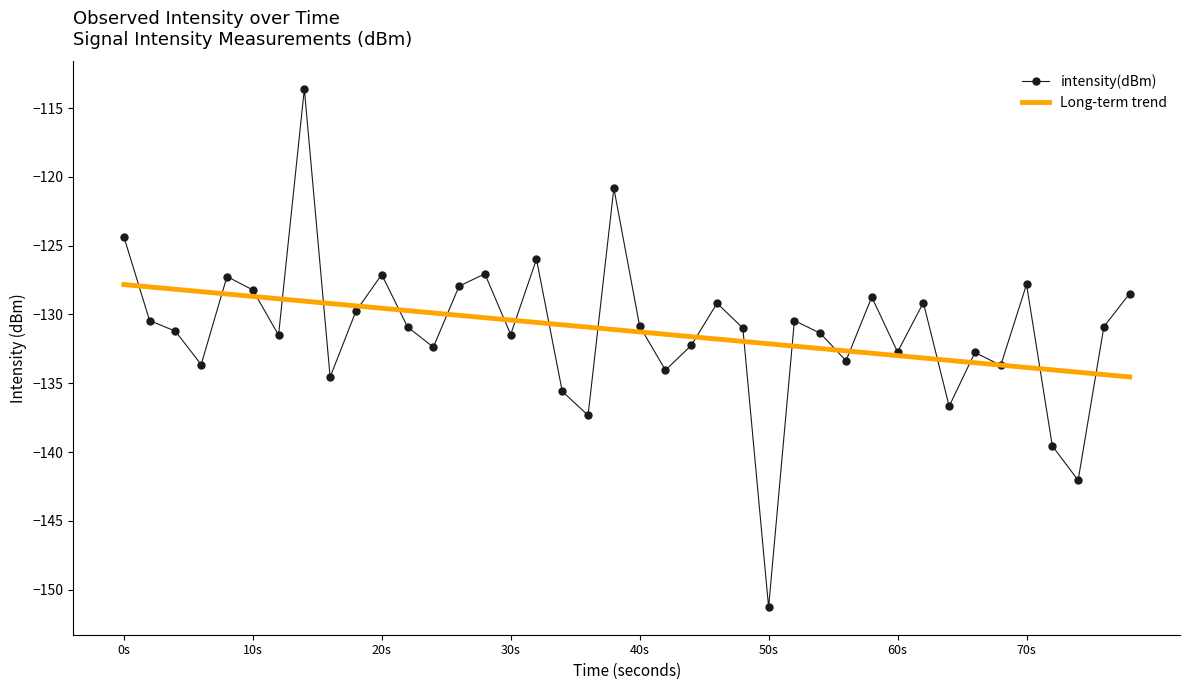

Which series has the largest range (max minus min)?

intensity(dBm)